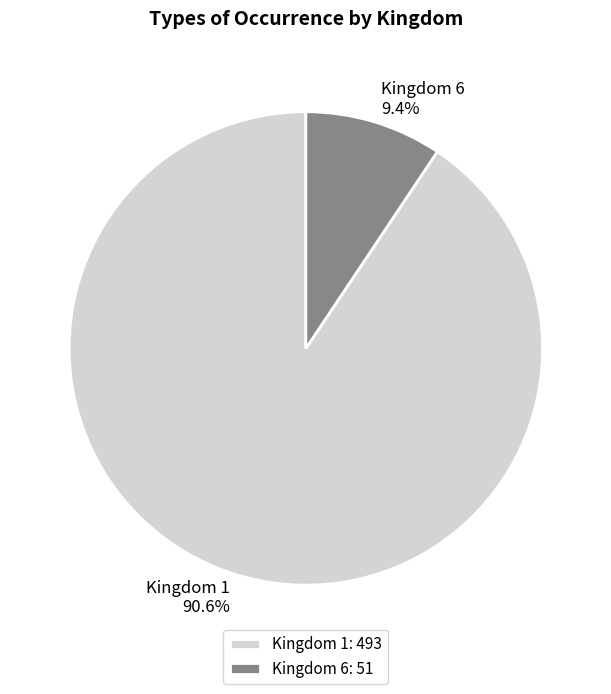

Between Kingdom 6: 51 and Kingdom 1: 493, which is larger?

Kingdom 1: 493